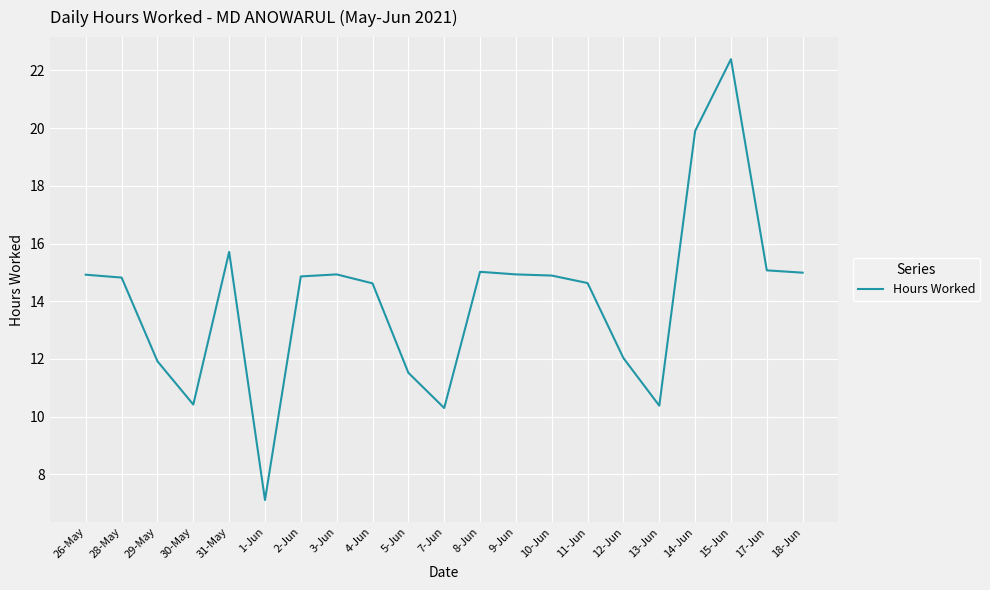

How many lines are shown in the chart?

1